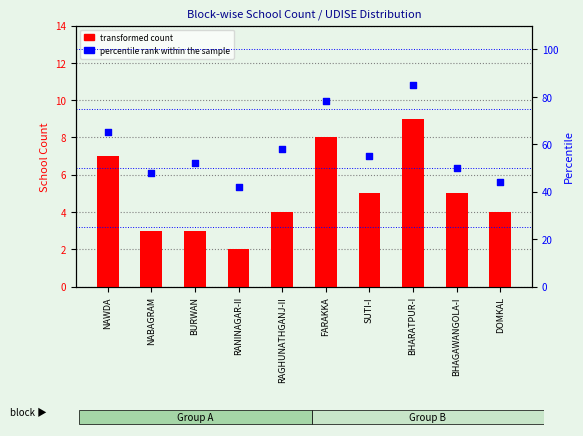

At how many categories does at least one series exceed 71?

2